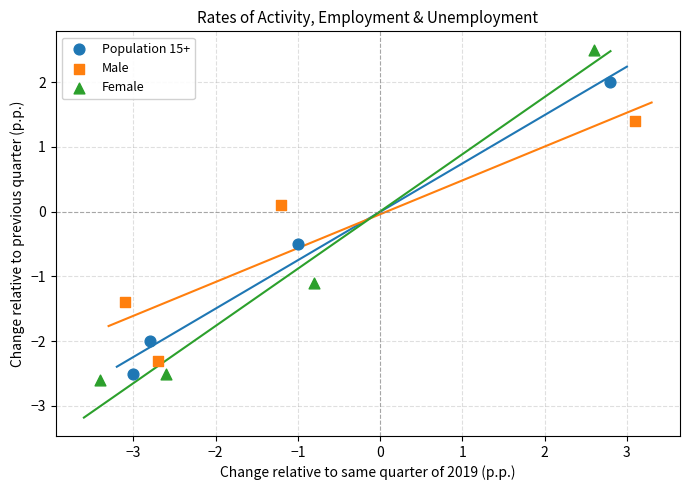

Which series contains the highest Y value?

Female